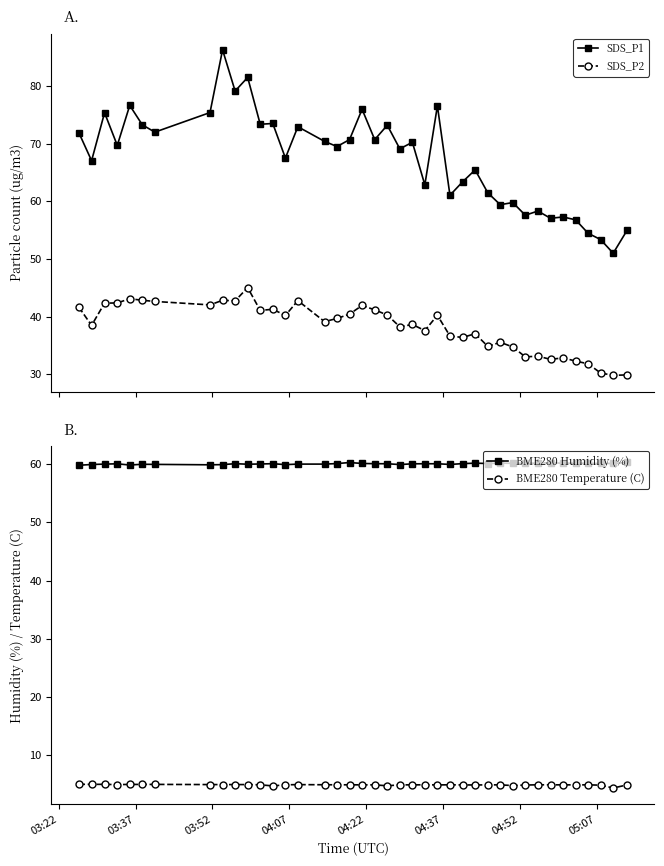

What is the lowest value of the SDS_P2 series?

29.8